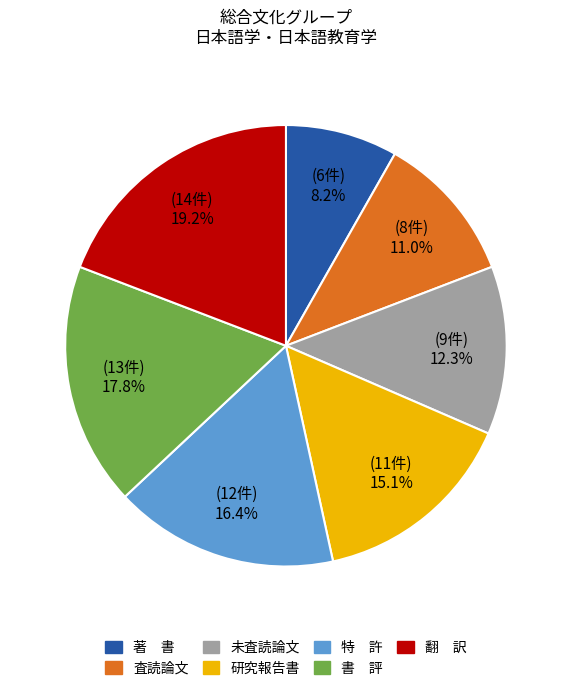

How much of the chart is everything except 査読論文?

89.0%